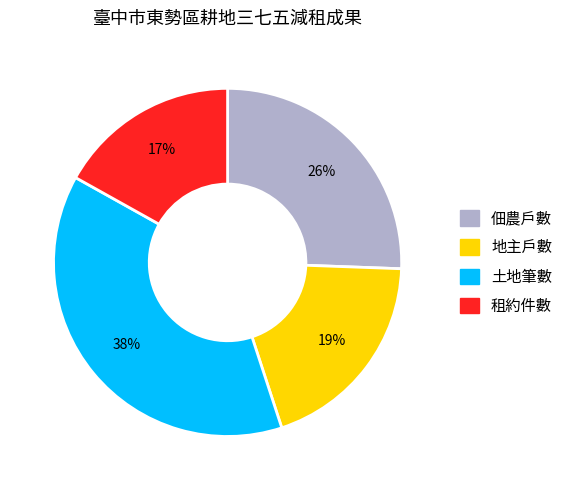

Is there a majority slice in this chart?

No